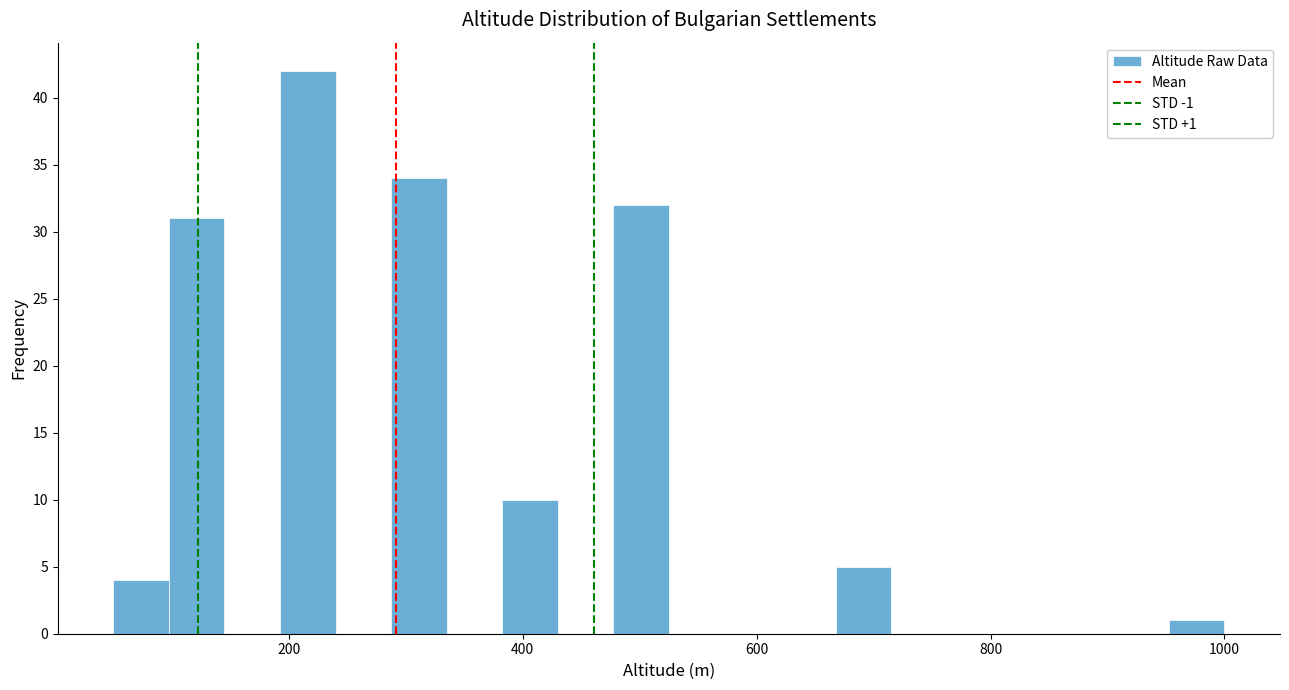

Around what value on the x-axis is the tallest bar? Give the approximate position of its centre, as read against the axis.

220